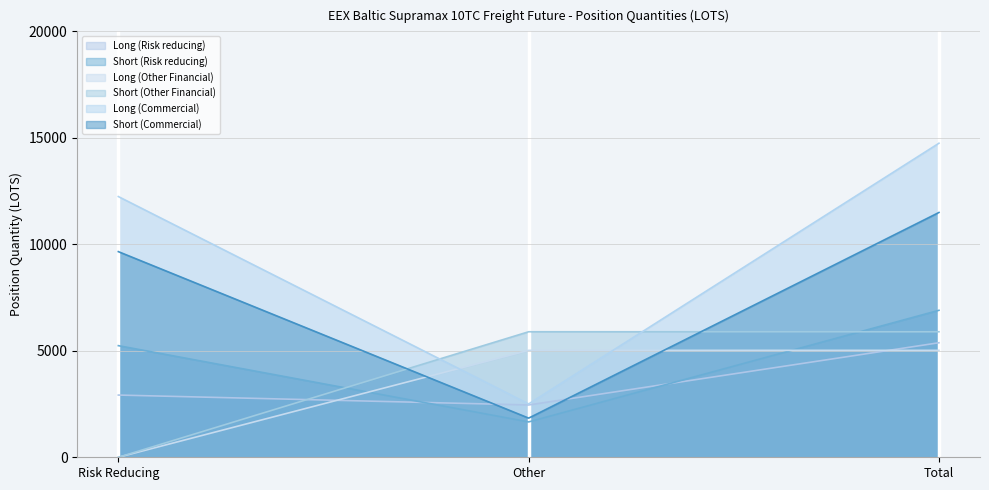

Reading right to left, extract all data points from this chart.

Long (Risk reducing): Total=5378.1	Other=2456.4	Risk Reducing=2921.7
Short (Risk reducing): Total=6901.9	Other=1660.0	Risk Reducing=5241.9
Long (Other Financial): Total=5021.4	Other=5021.4	Risk Reducing=0.0
Short (Other Financial): Total=5894.0	Other=5894.0	Risk Reducing=0.0
Long (Commercial): Total=14747.8	Other=2504.6	Risk Reducing=12243.2
Short (Commercial): Total=11495.9	Other=1838.7	Risk Reducing=9657.2